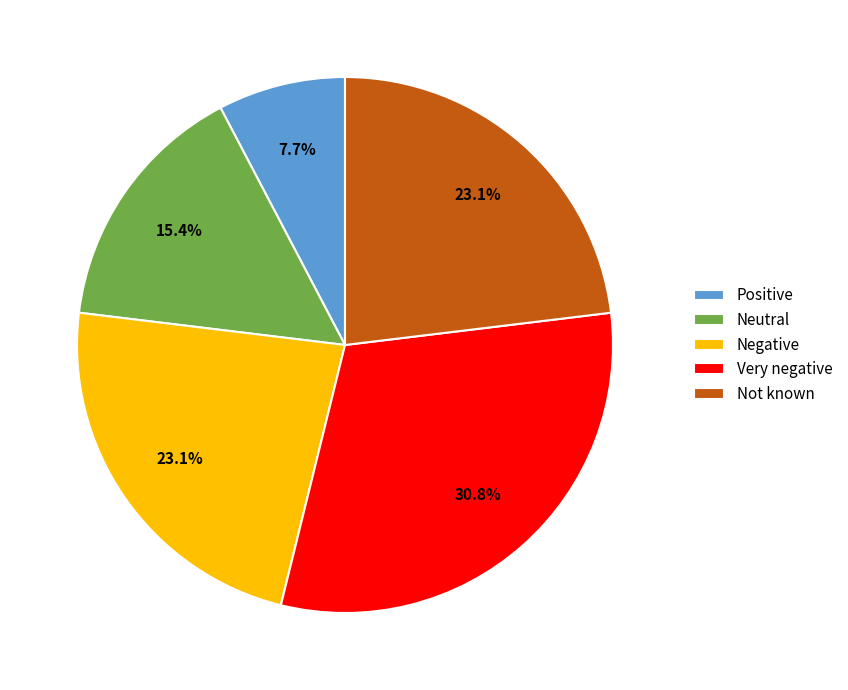

To the nearest percent, what is the difference between the Negative and Neutral slice percentages?

8%